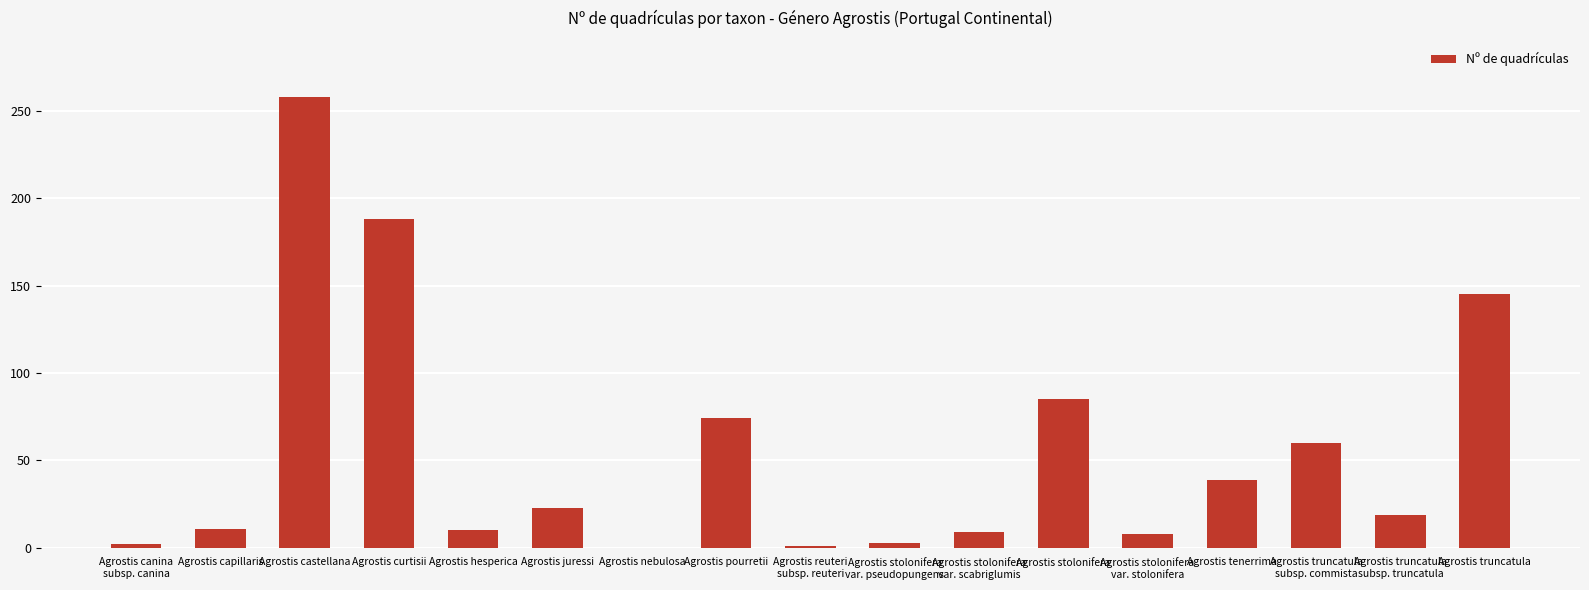

At which category does the chart reach its peak across all series?

Agrostis castellana